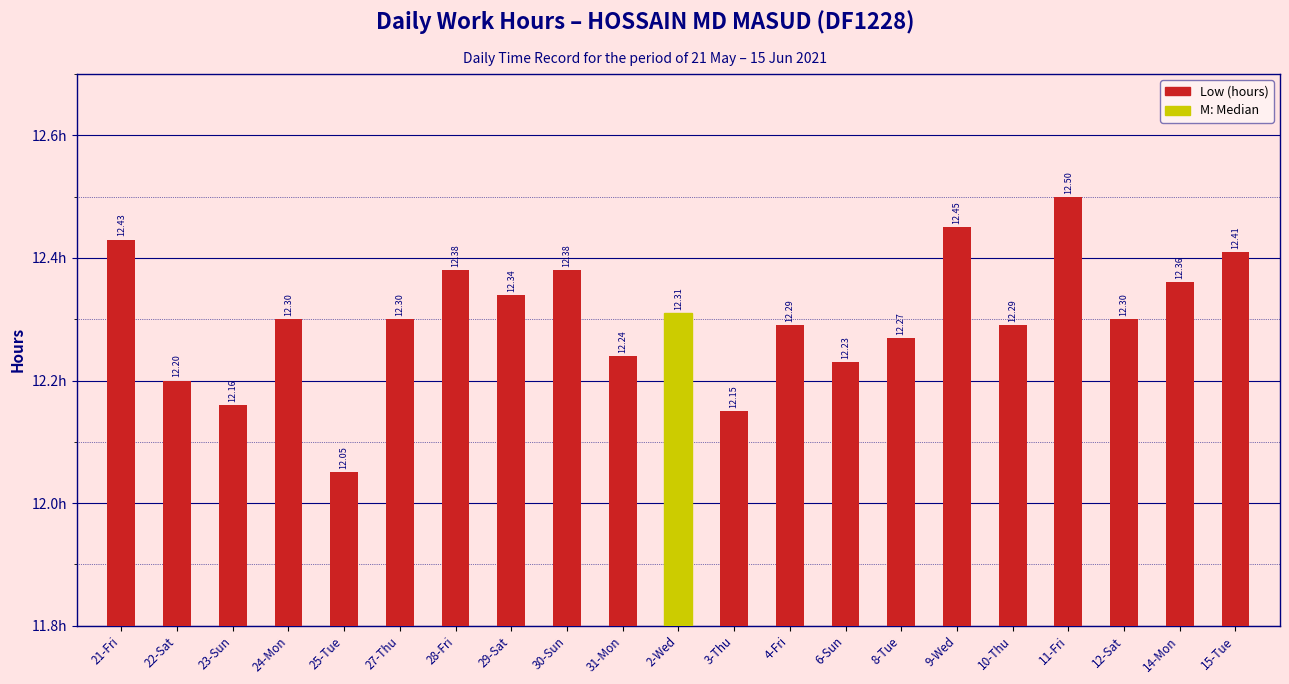

Where is the data nearest to the value 12?

25-Tue